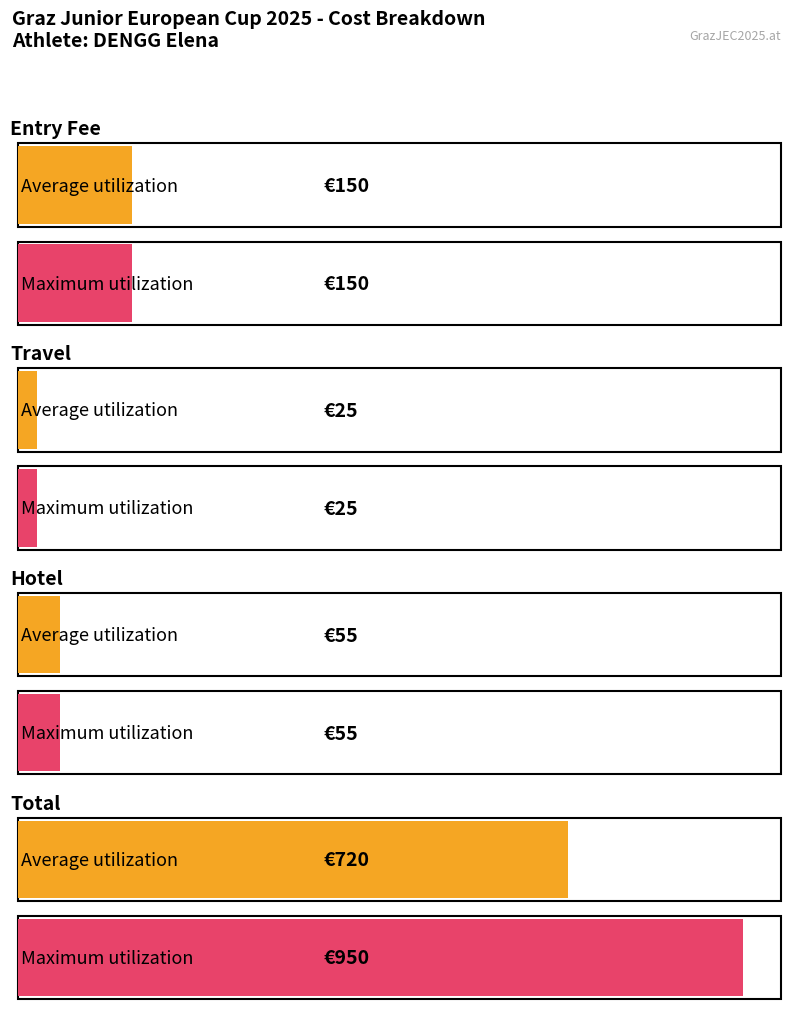

What is the average value of the Average utilization series?

238